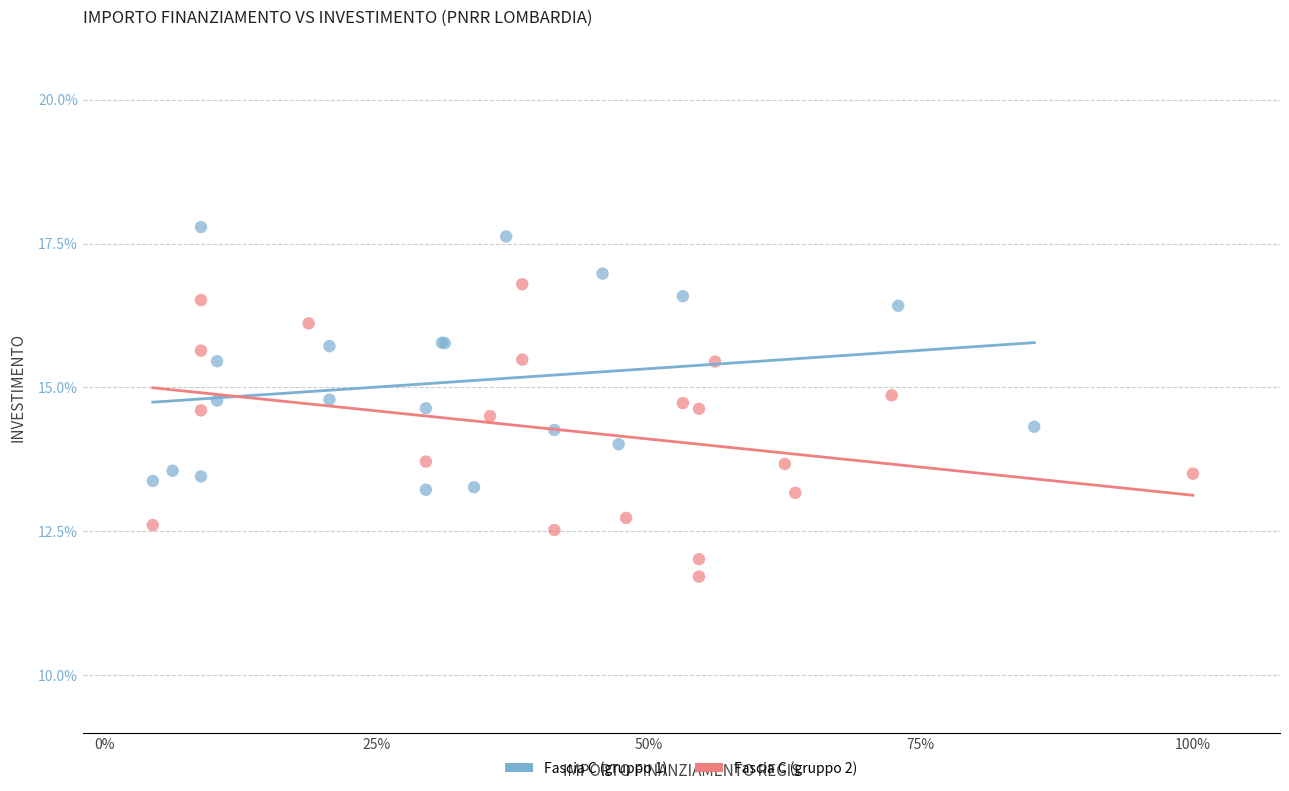

Which series reaches the maximum Y coordinate?

Fascia C (gruppo 1)